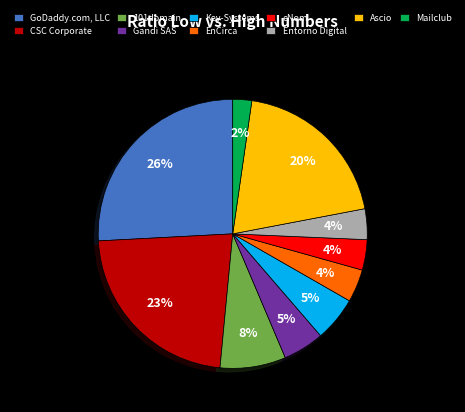

How many slices are in this pie chart?

10